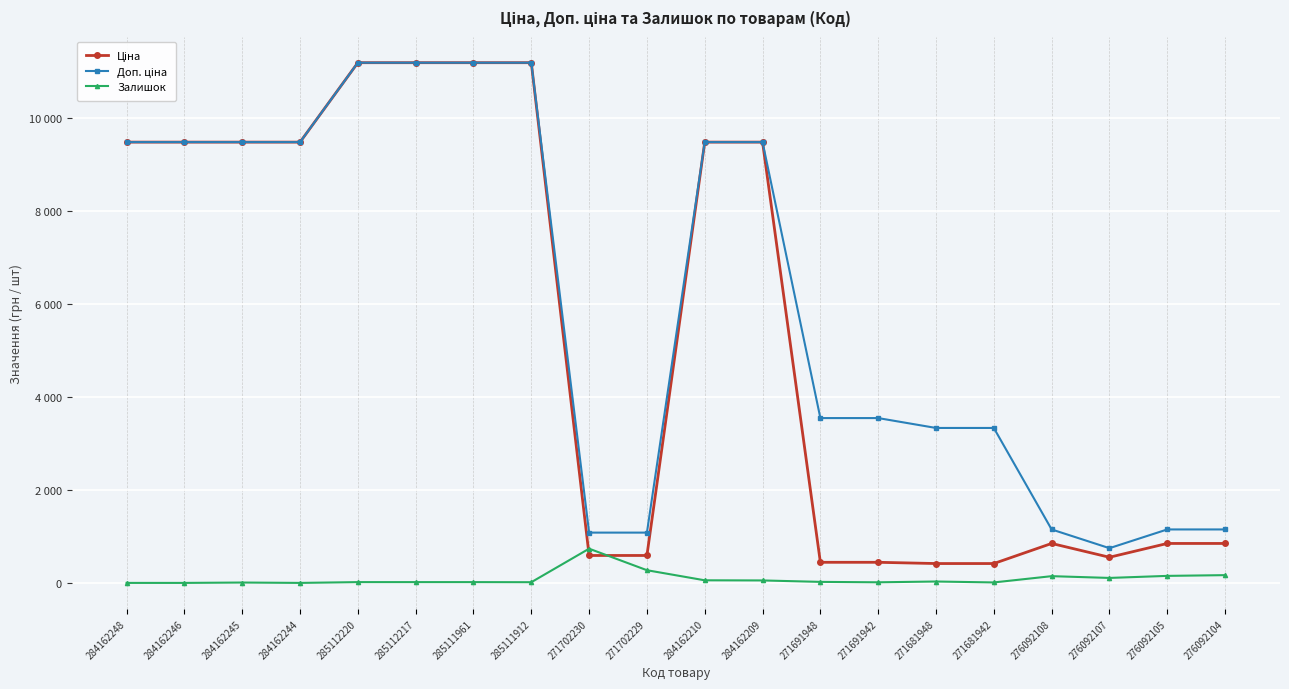

Is it true that Залишок equals 334.7 at 271702230?

False